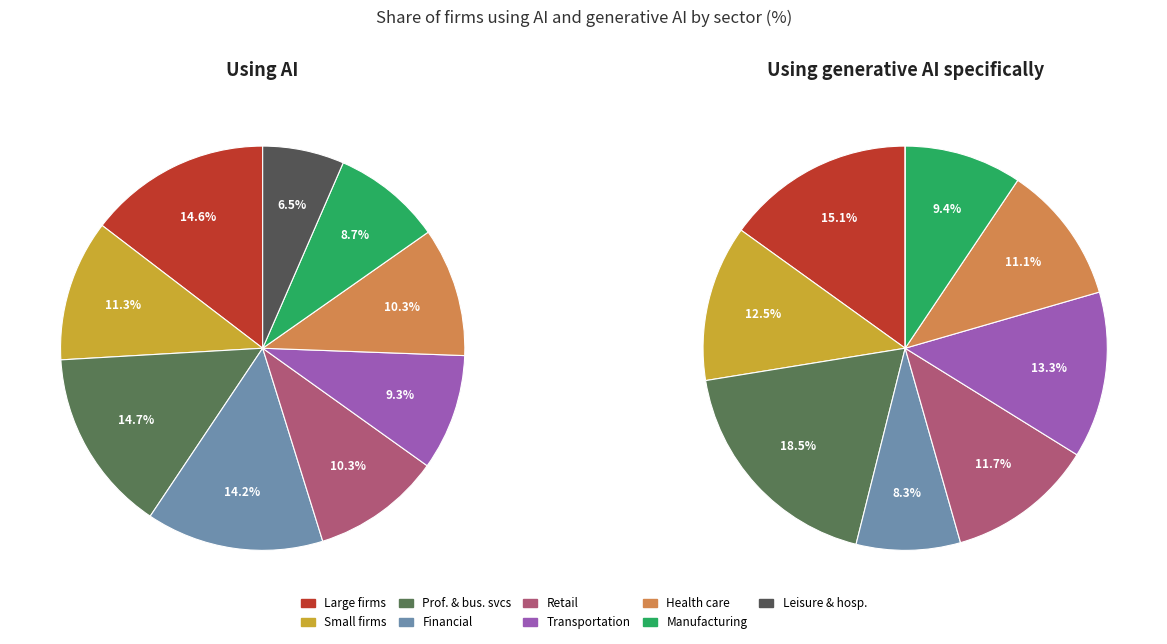

To the nearest percent, what portion does Large firms represent?

15%